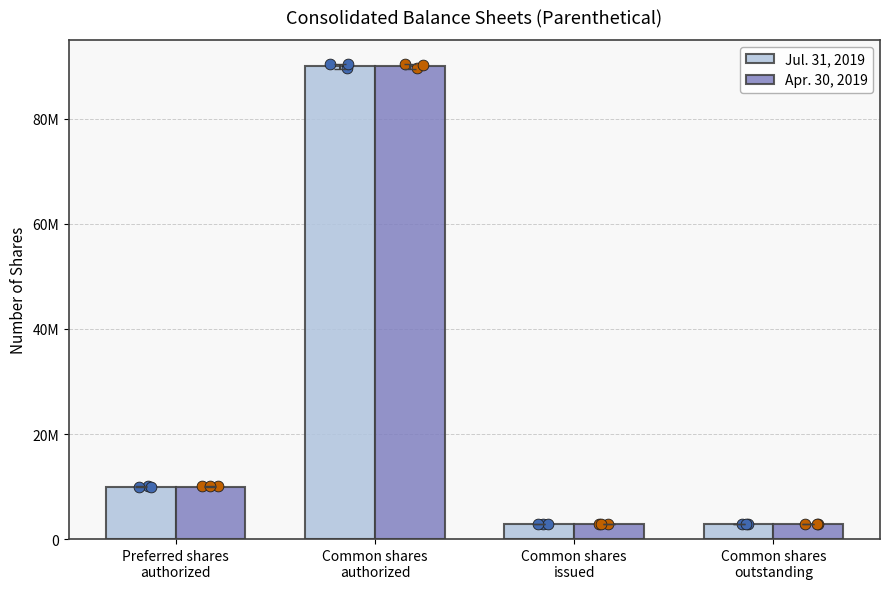

What is the total value across all series at Preferred shares
authorized?

20000000